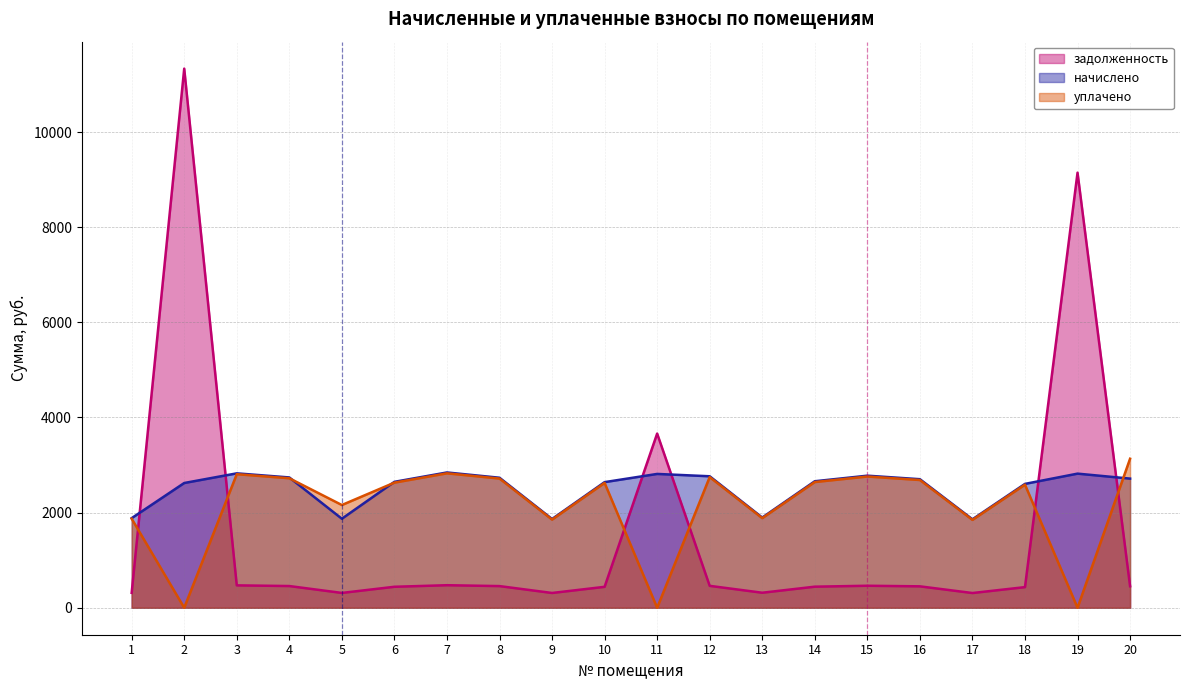

Where is the first local minimum for уплачено?

2